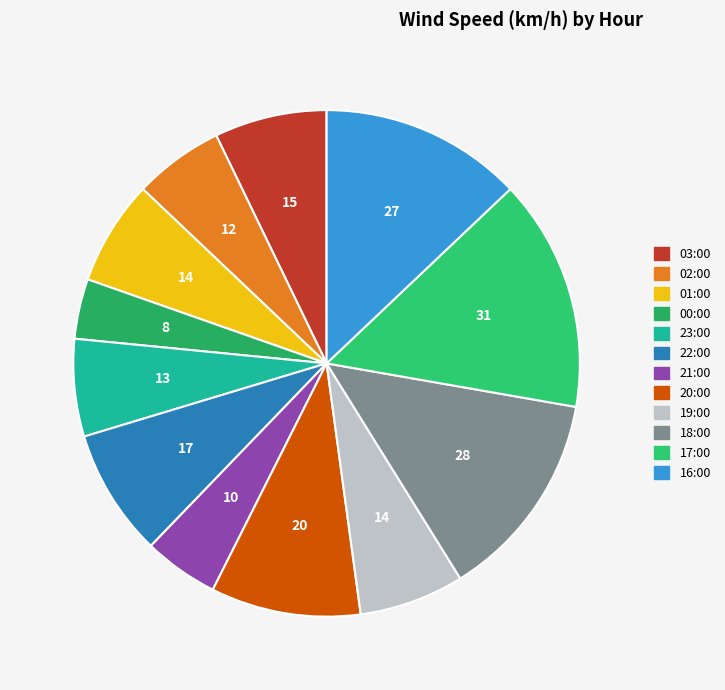

How many slices are in this pie chart?

12